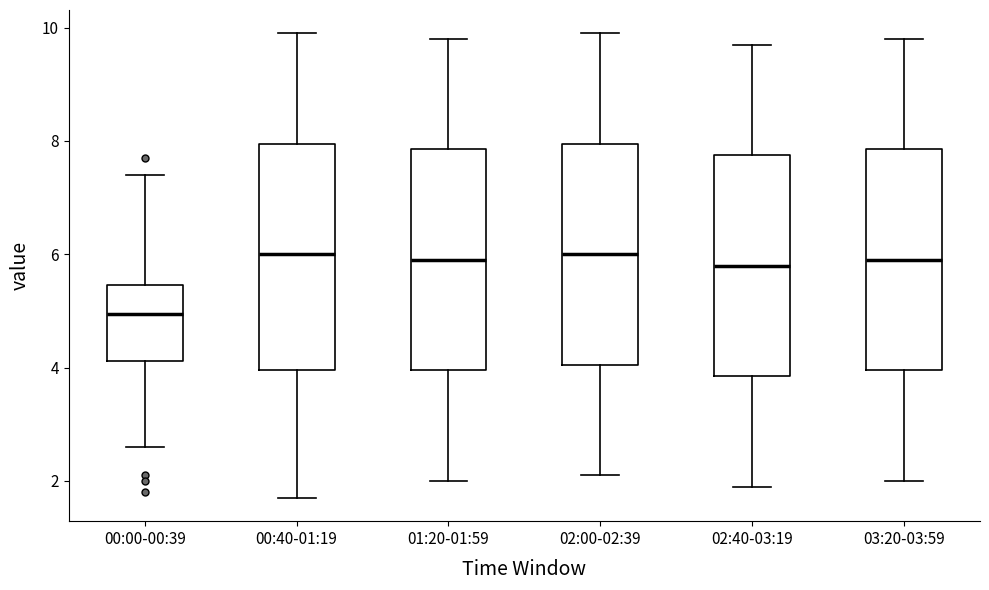

Where does the median line of the box for 00:00-00:39 sit on the y-axis? The values are not printed on the chart, so give them approximately, as read against the axis.

5.0